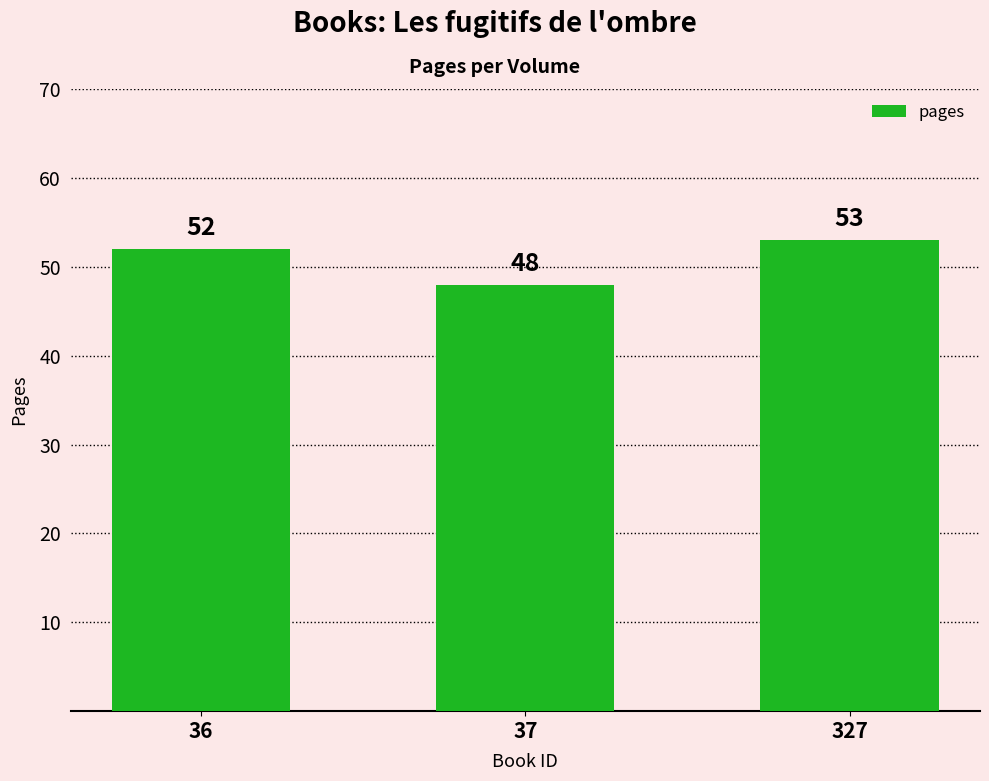

Reading right to left, what are all the values shown in this chart?

327=53	37=48	36=52